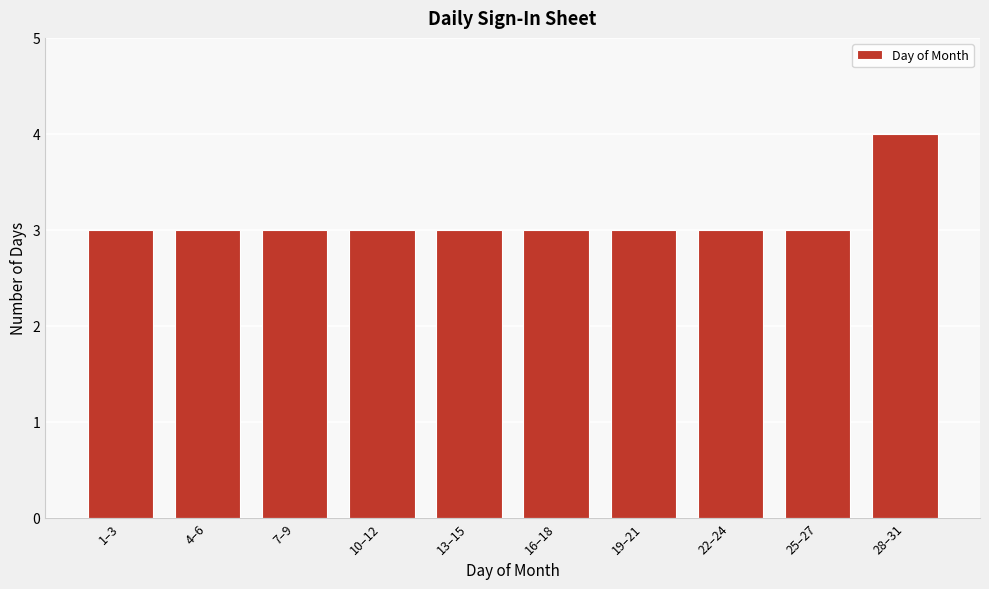

Reading right to left, extract all data points from this chart.

4	3	3	3	3	3	3	3	3	3